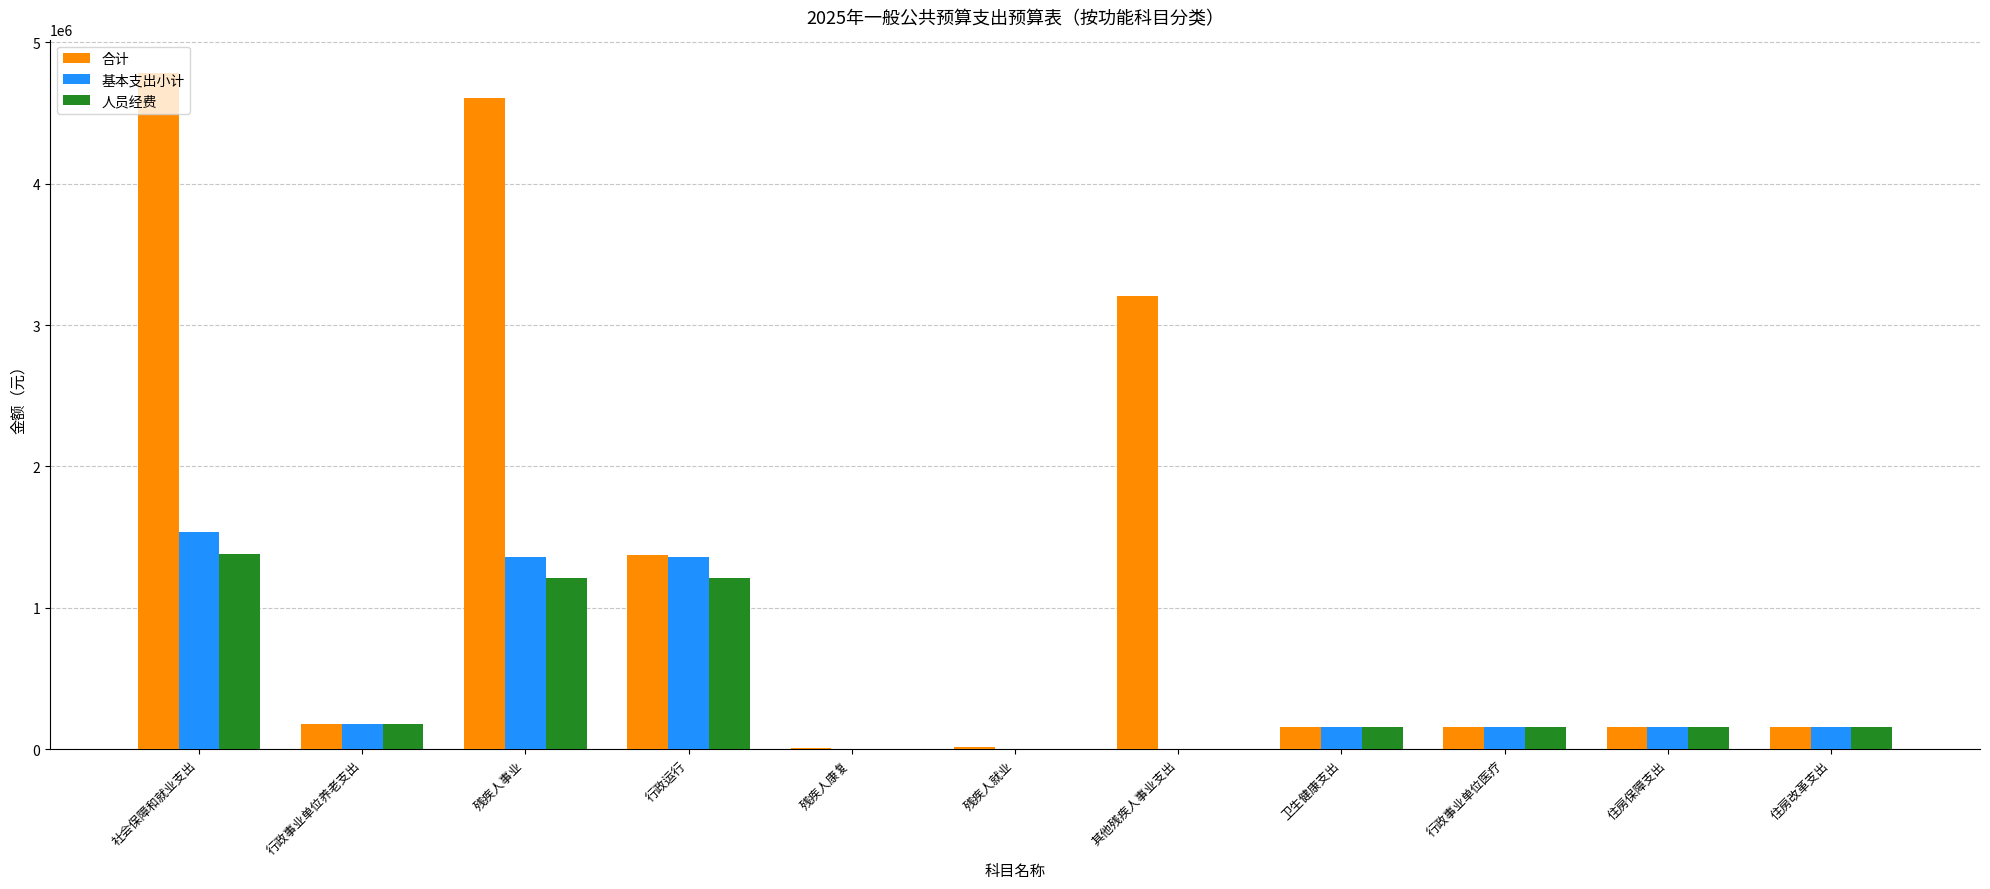

What is the average value of the 合计 series?

1344235.4